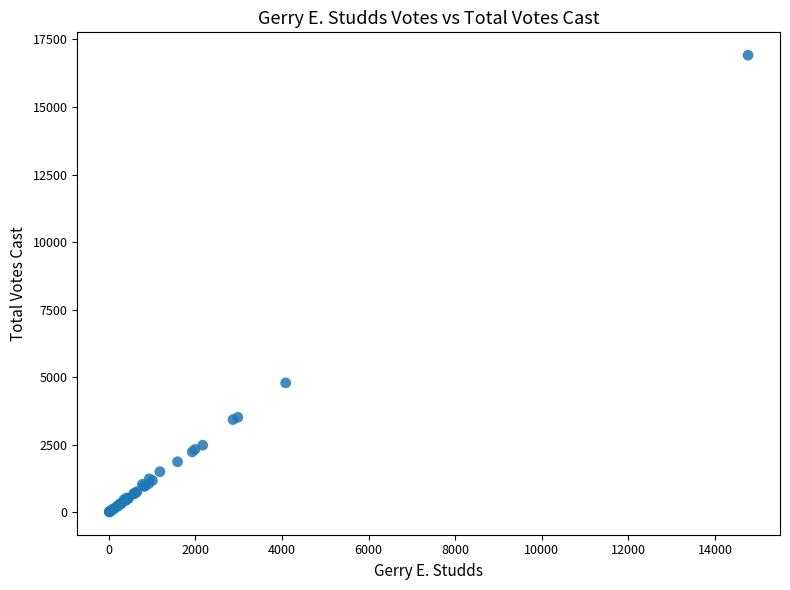

What Y value in the scatter plot is closest to 8465?

4788